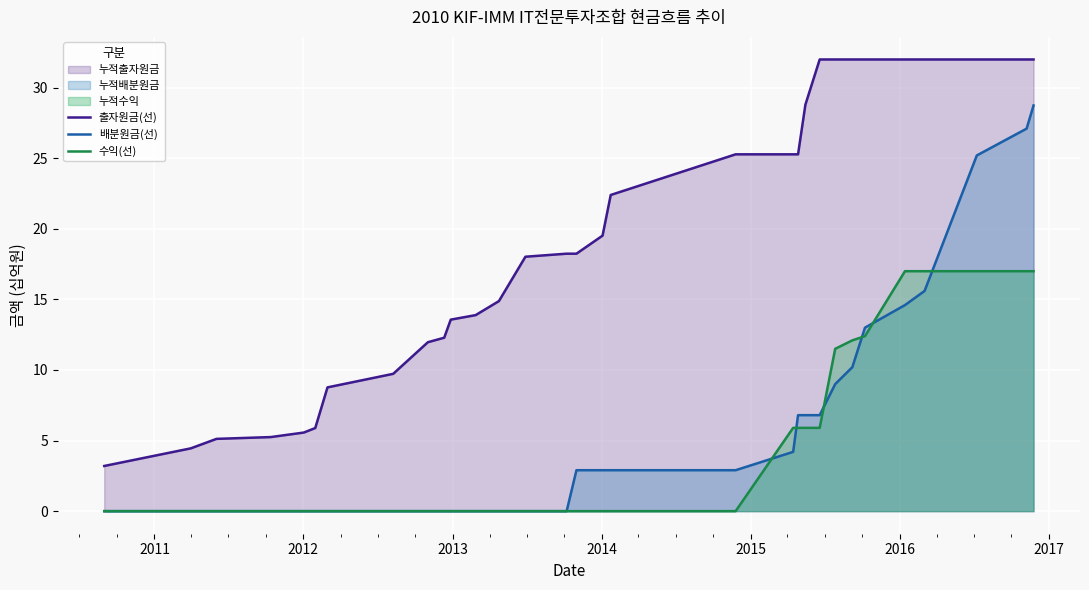

How many lines are shown in the chart?

3